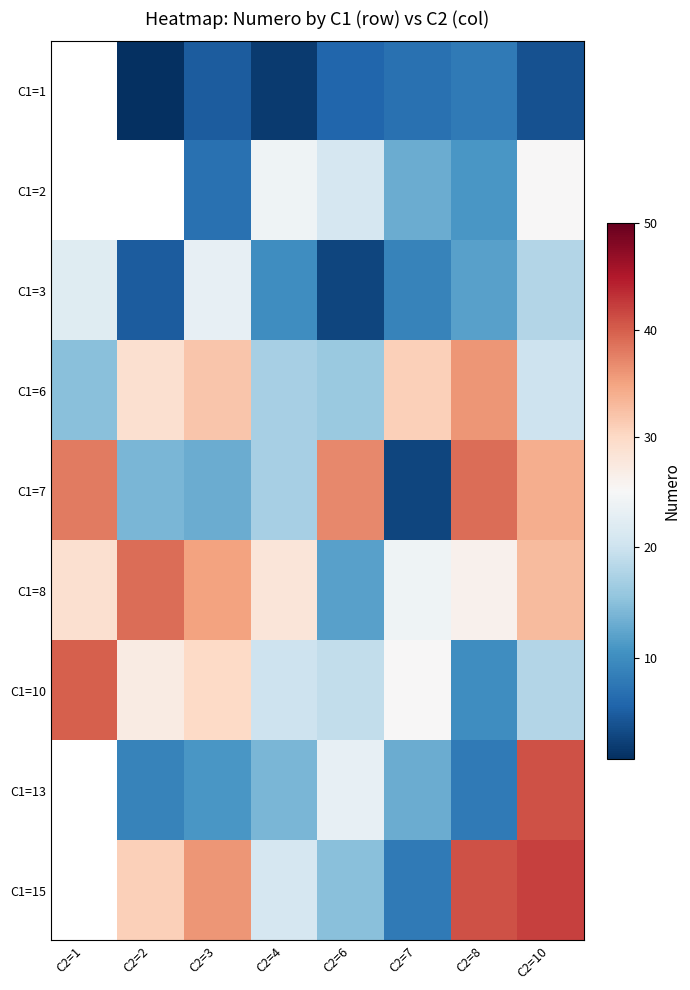

At which category is the sum across all series the highest?

C2=10